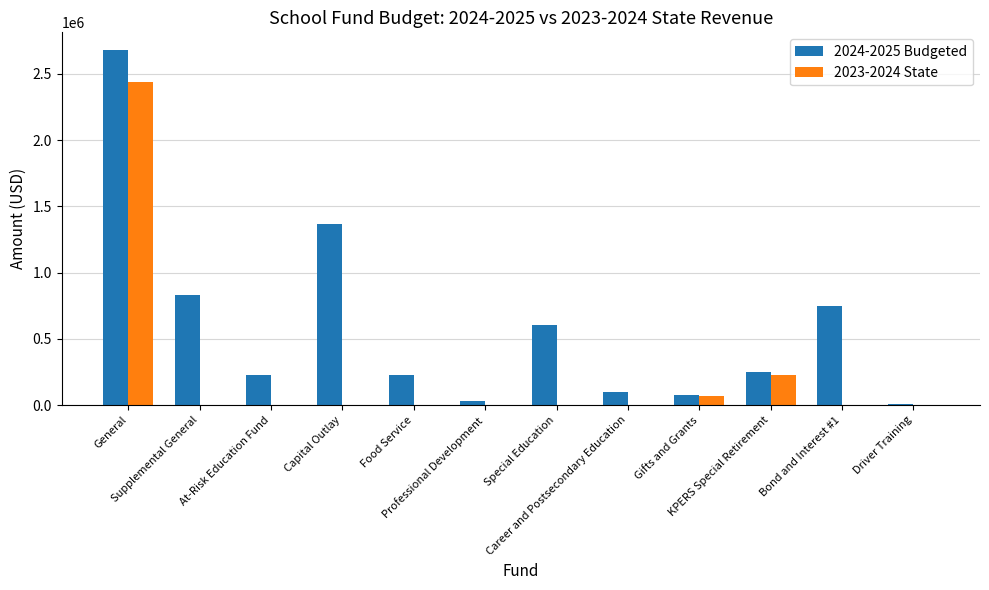

Is the value of 2024-2025 Budgeted at Gifts and Grants greater than the value of 2023-2024 State at Capital Outlay?

Yes